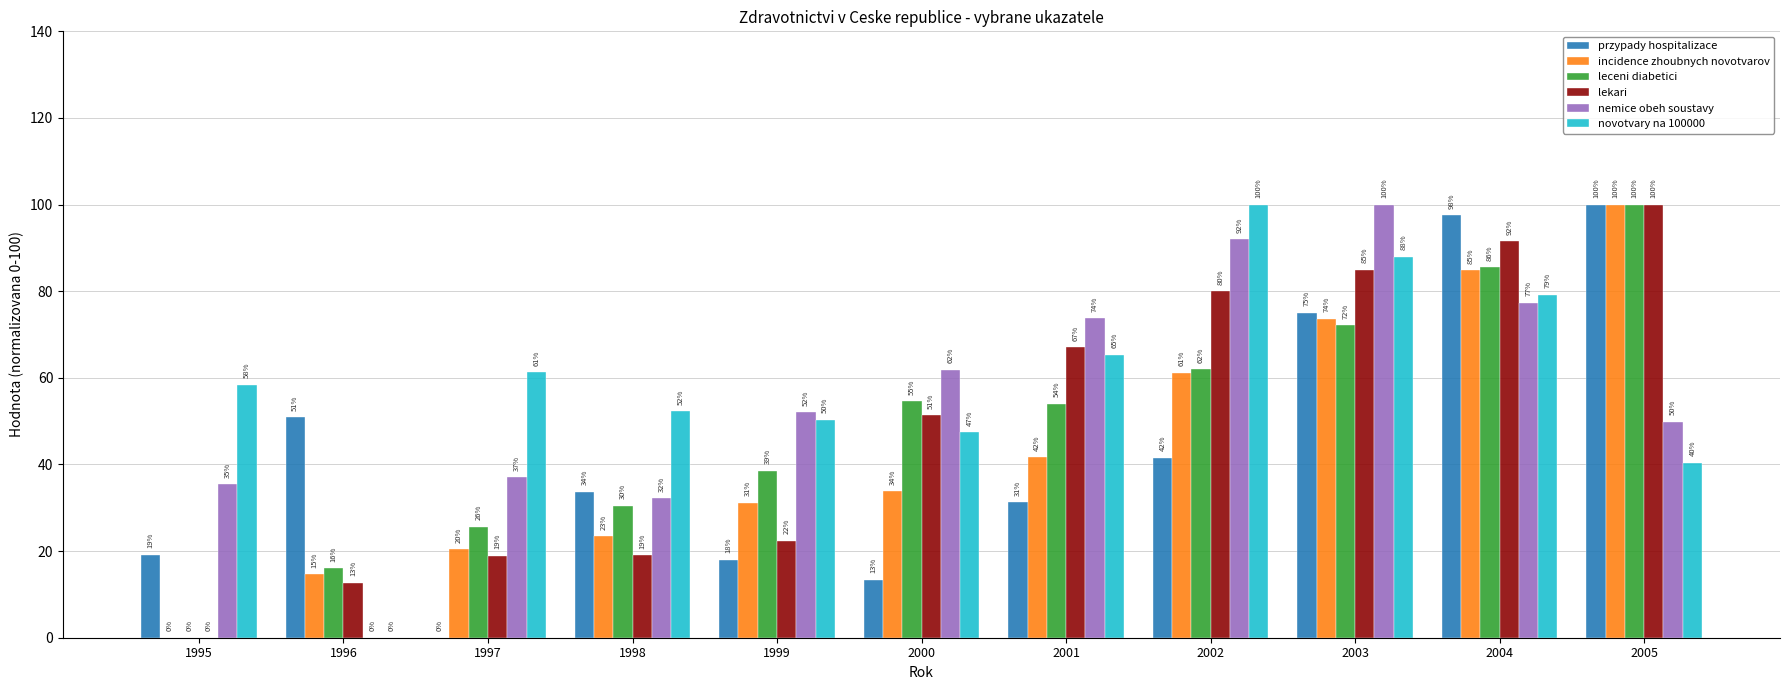

What is the approximate value of novotvary na 100000 at 1995?

58.4